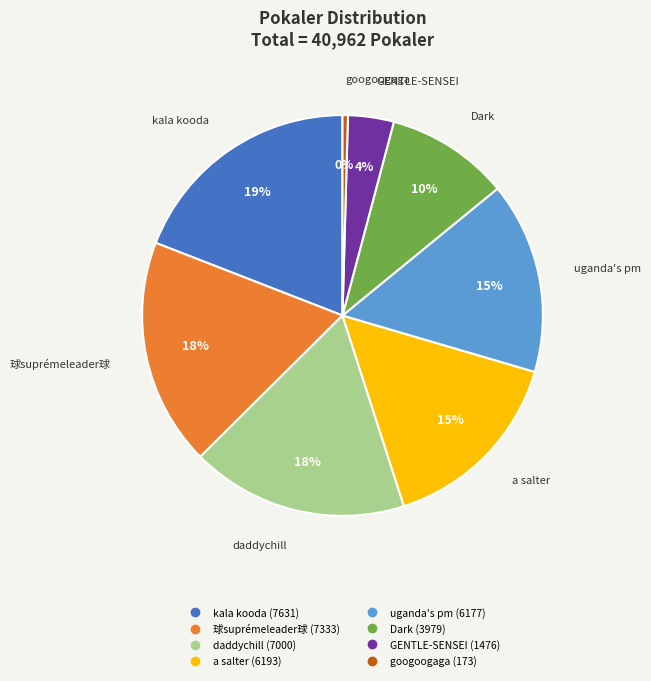

Does any single category account for the majority?

No